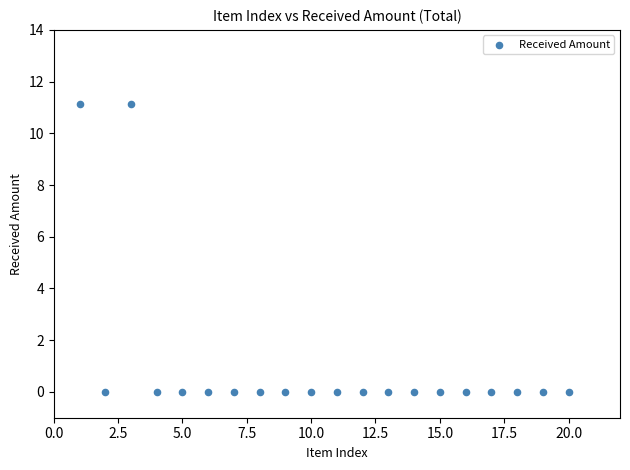

What is the range of X values (max minus min)?

19.0